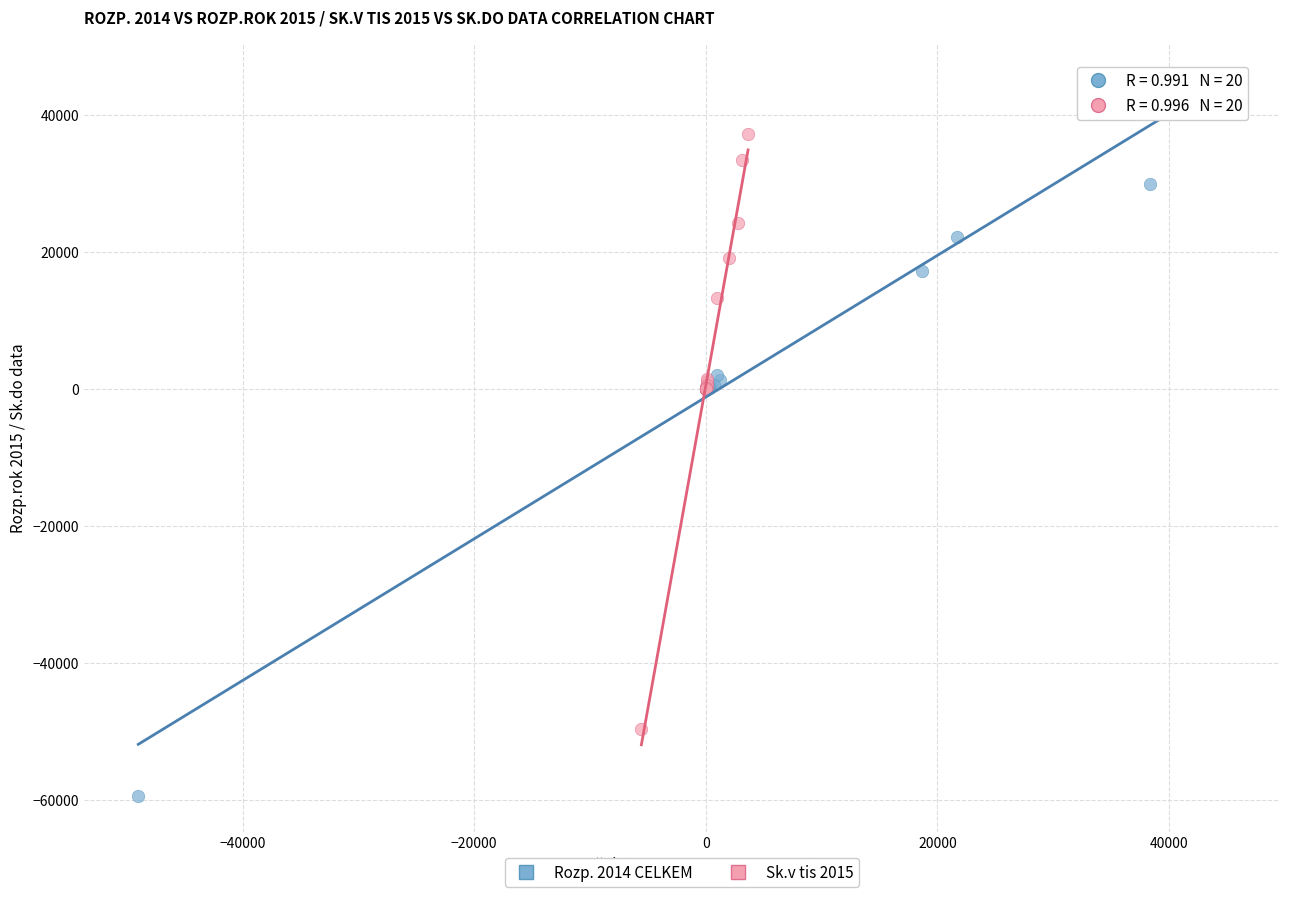

Which series reaches the maximum Y coordinate?

Rozp. 2014 CELKEM